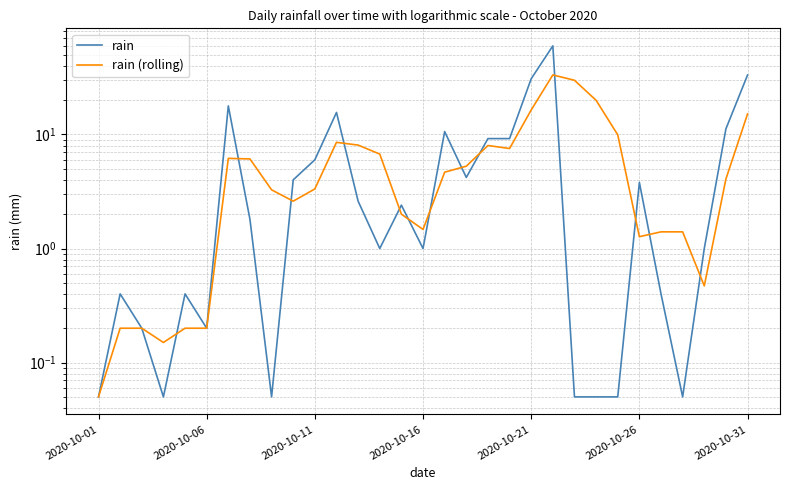

How many distinct data groups are displayed?

2